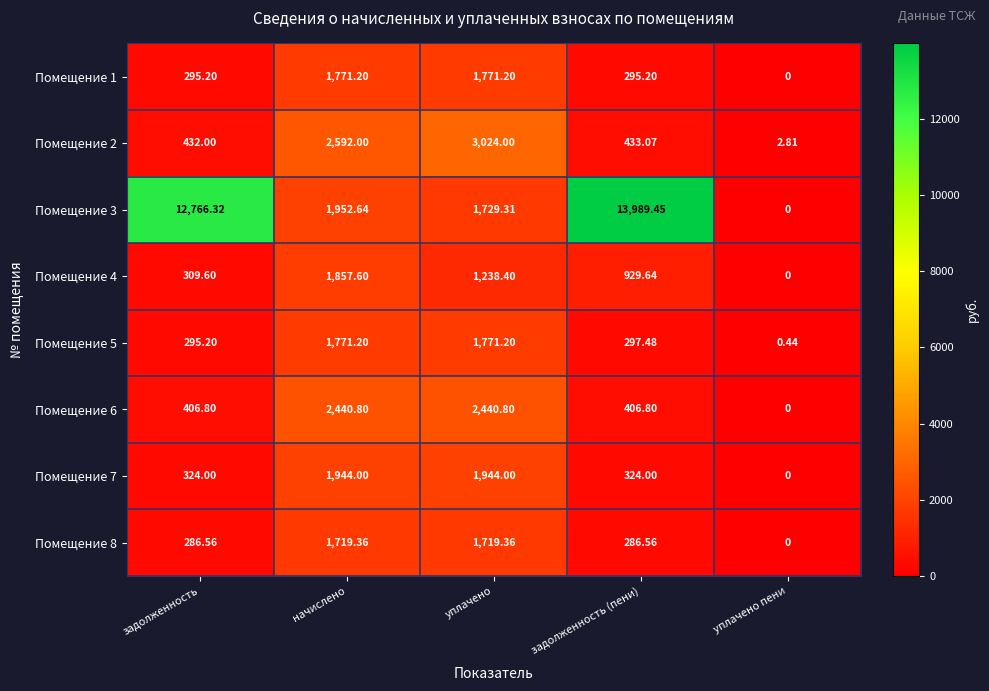

Where does the Помещение 5 series first go above 297?

начислено